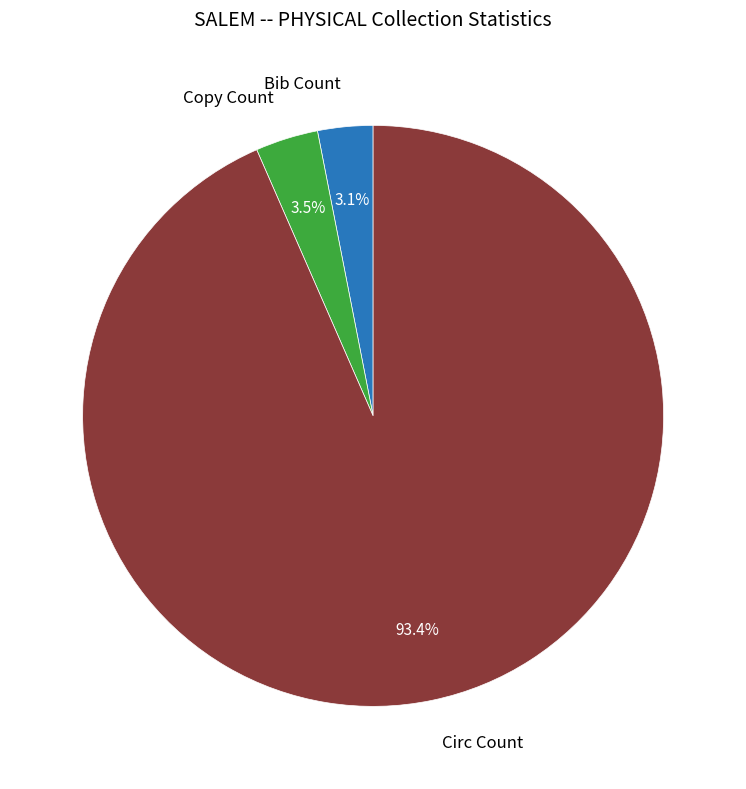

What is the largest slice in the pie chart?

Circ Count